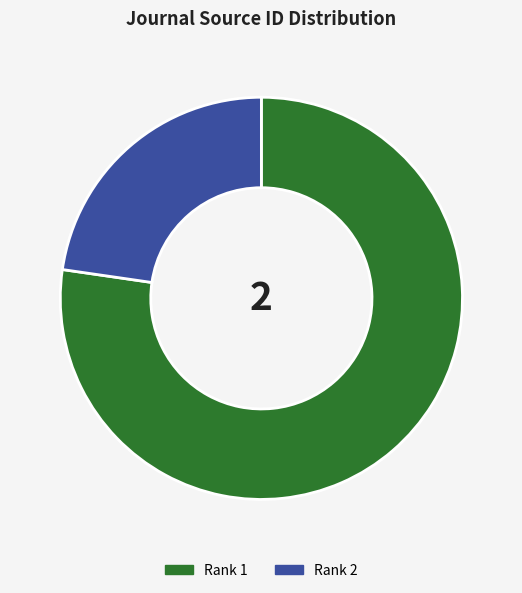

Does any single category account for the majority?

Yes